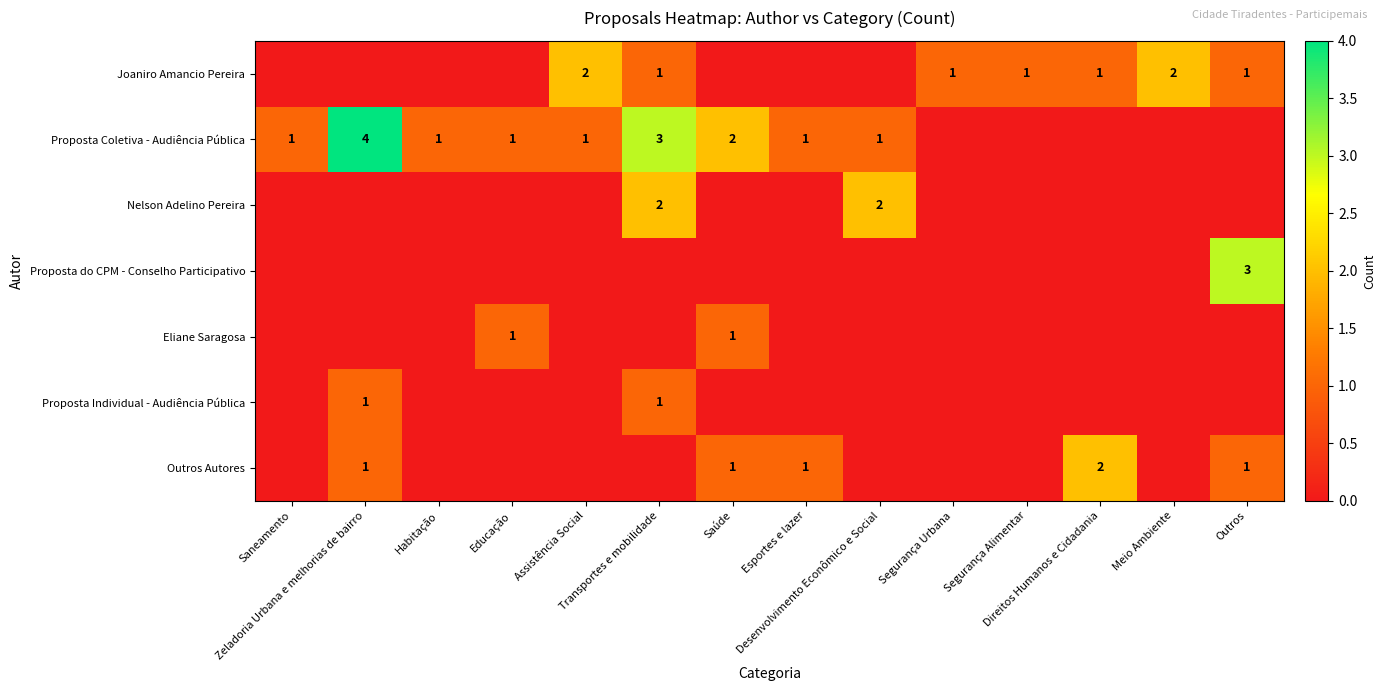

Which has a higher value, Direitos Humanos e Cidadania or Esportes e lazer?

Direitos Humanos e Cidadania